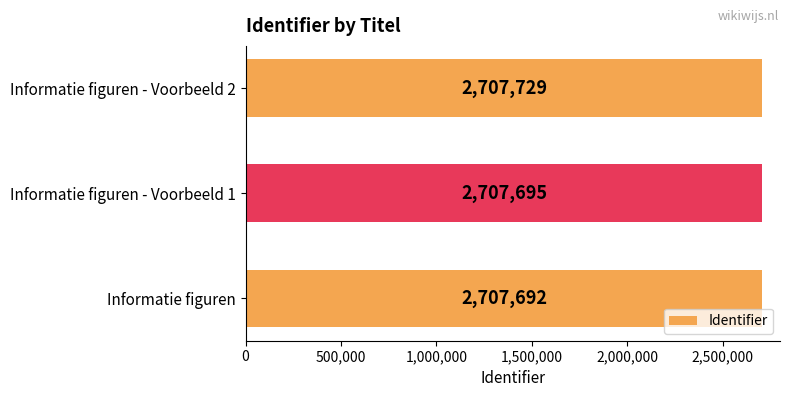

What value does the data have at Informatie figuren - Voorbeeld 2?

2707729